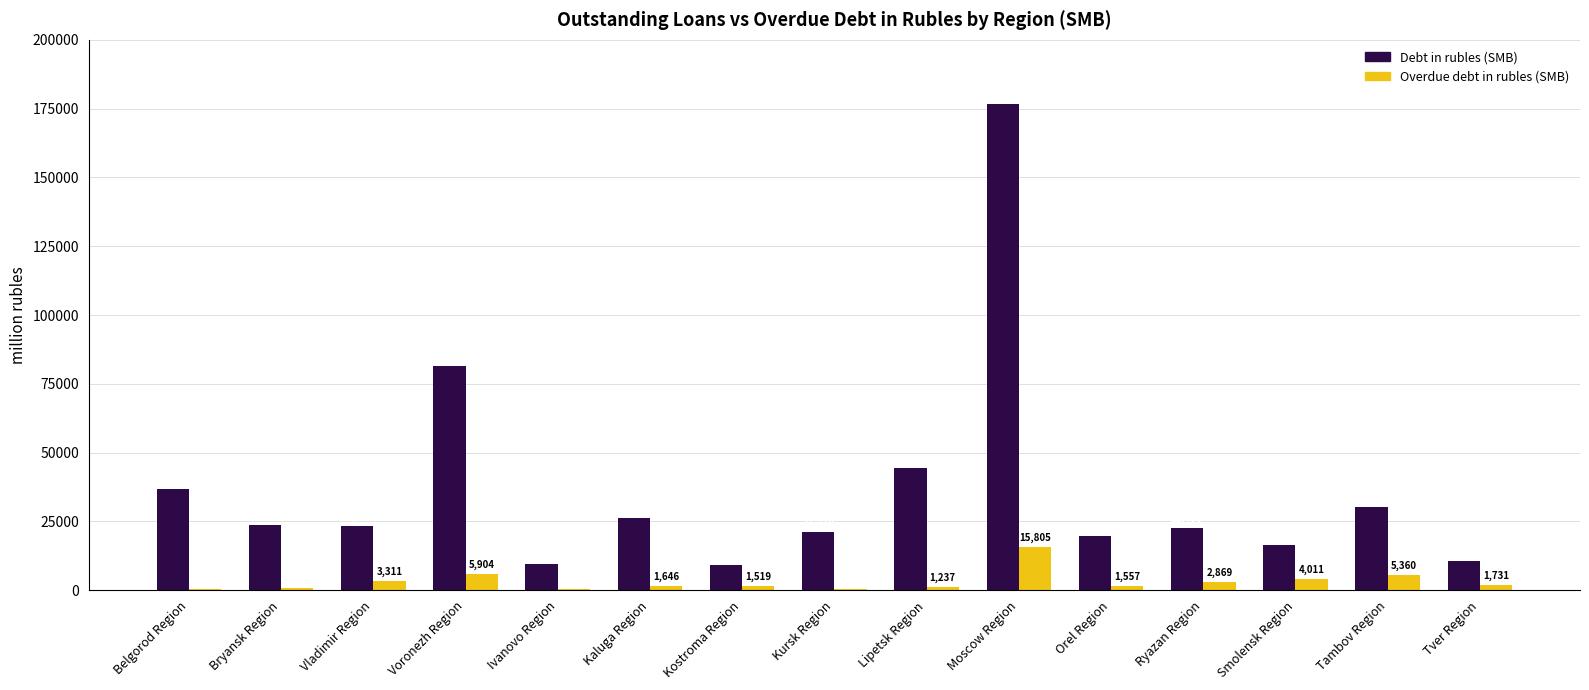

Are the bars horizontal?

No